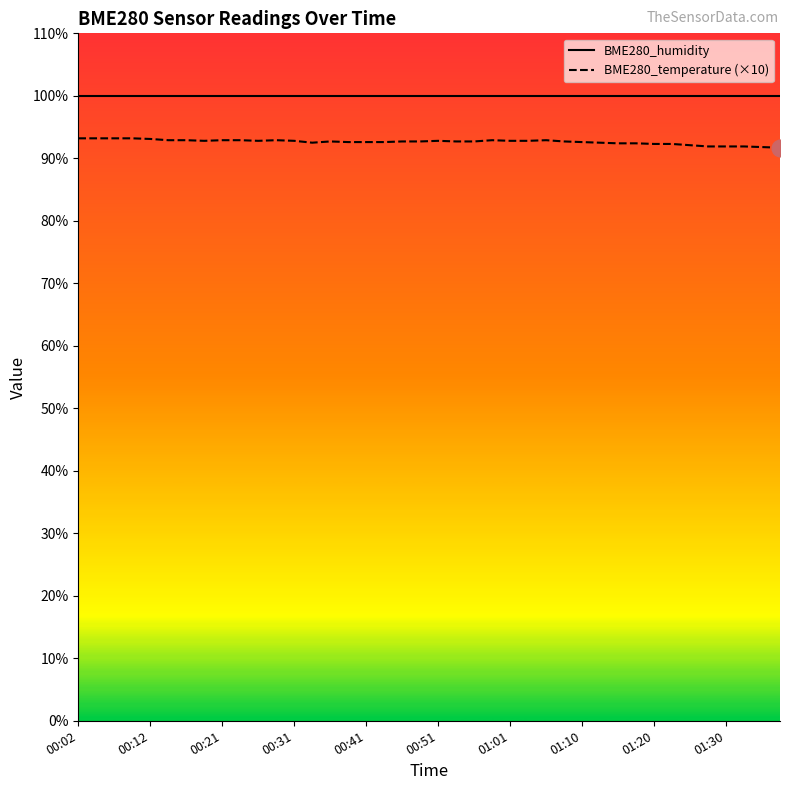

Is the value of BME280_temperature at 24 greater than the value of BME280_humidity at 01:10?

No